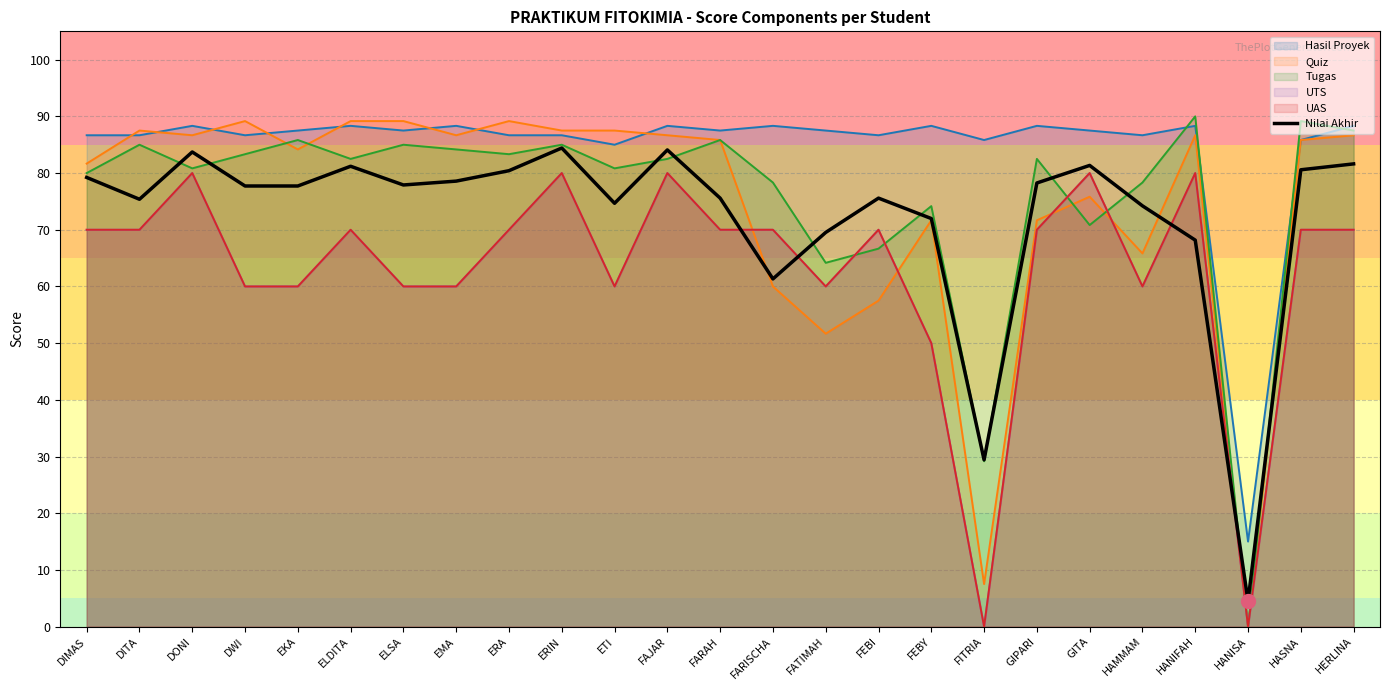

Reading left to right, list all the values displayed in this chart.

DIMAS=79.2	DITA=75.4	DONI=83.7	DWI=77.7	EKA=77.7	ELDITA=81.2	ELSA=77.9	EMA=78.6	ERA=80.4	ERIN=84.4	ETI=74.7	FAJAR=84.1	FARAH=75.6	FARISCHA=61.3	FATIMAH=69.5	FEBI=75.6	FEBY=72.0	FITRIA=29.4	GIPARI=78.2	GITA=81.3	HAMMAM=74.2	HANIFAH=68.2	HANISA=4.5	HASNA=80.6	HERLINA=81.6